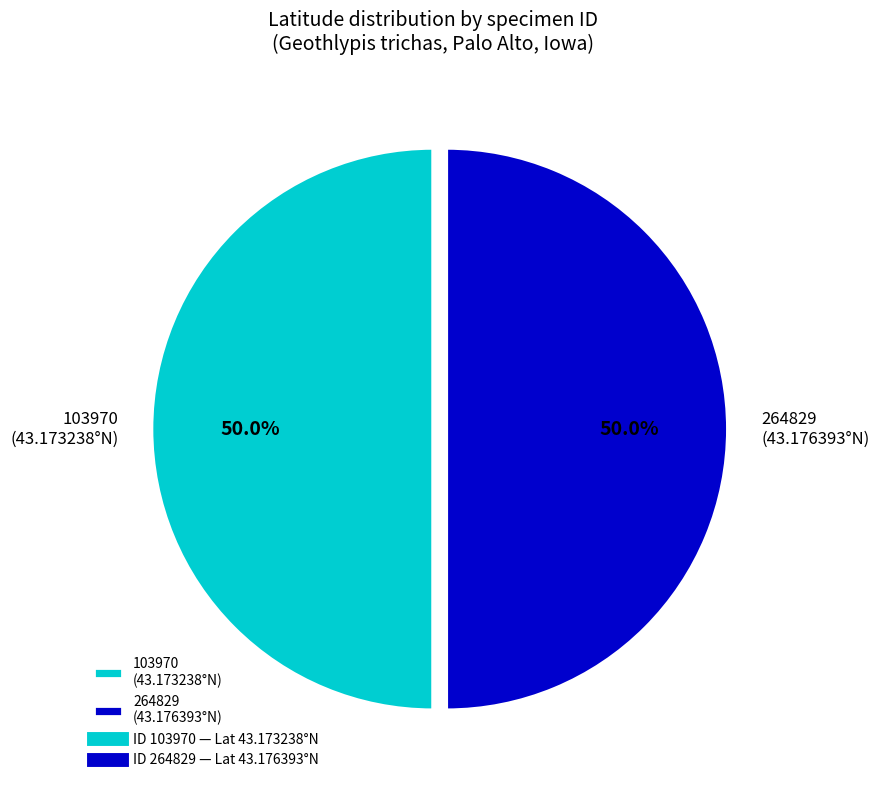

Count the number of slices in the pie.

2